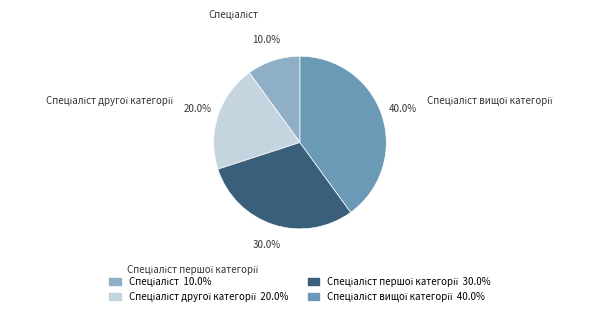

Is there any slice that represents more than half of the pie?

No